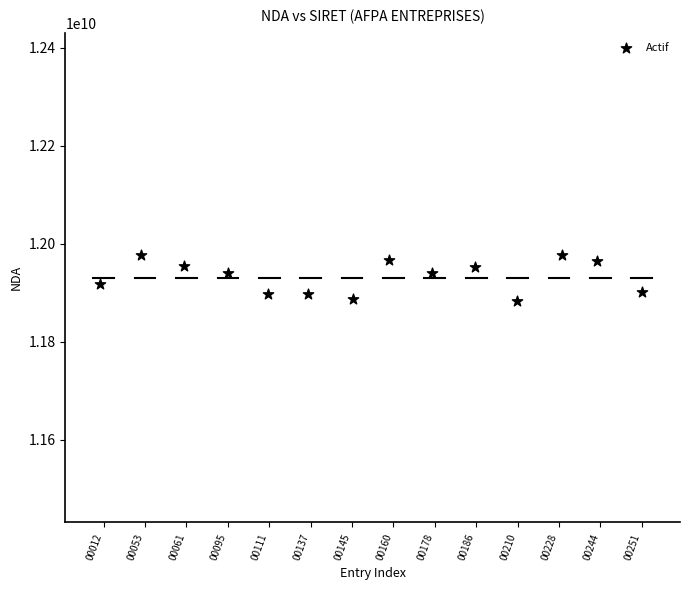

What is the range of Y values (max minus min)?

94932535.8